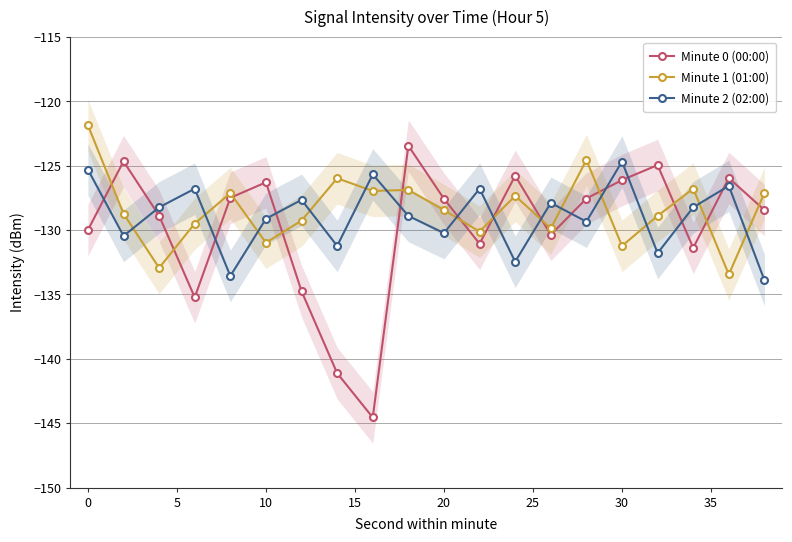

Rank the series by their average value, from lowest to highest.

Minute 0 (00:00), Minute 2 (02:00), Minute 1 (01:00)